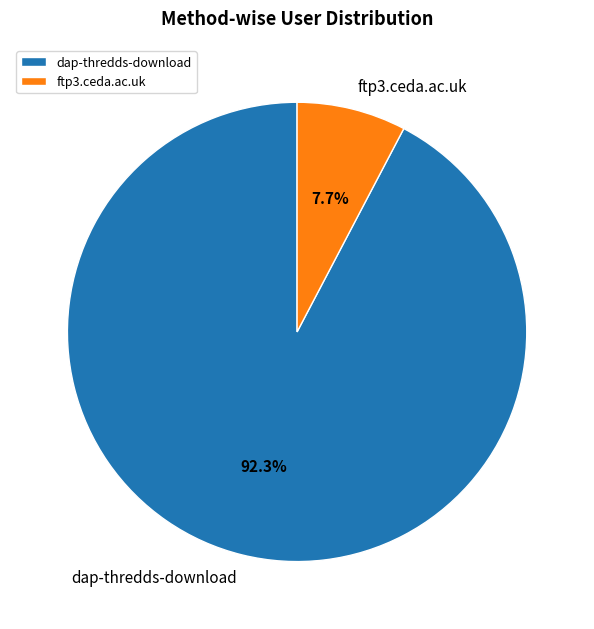

To the nearest percent, what percentage of the pie is ftp3.ceda.ac.uk?

8%